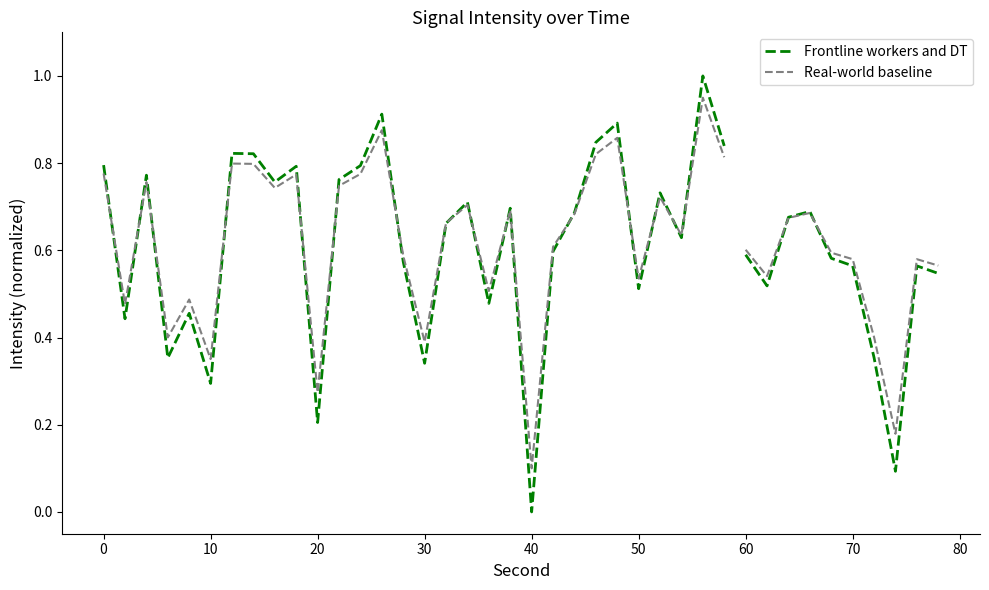

List the series in order of their overall mean, highest first.

Real-world baseline, Frontline workers and DT